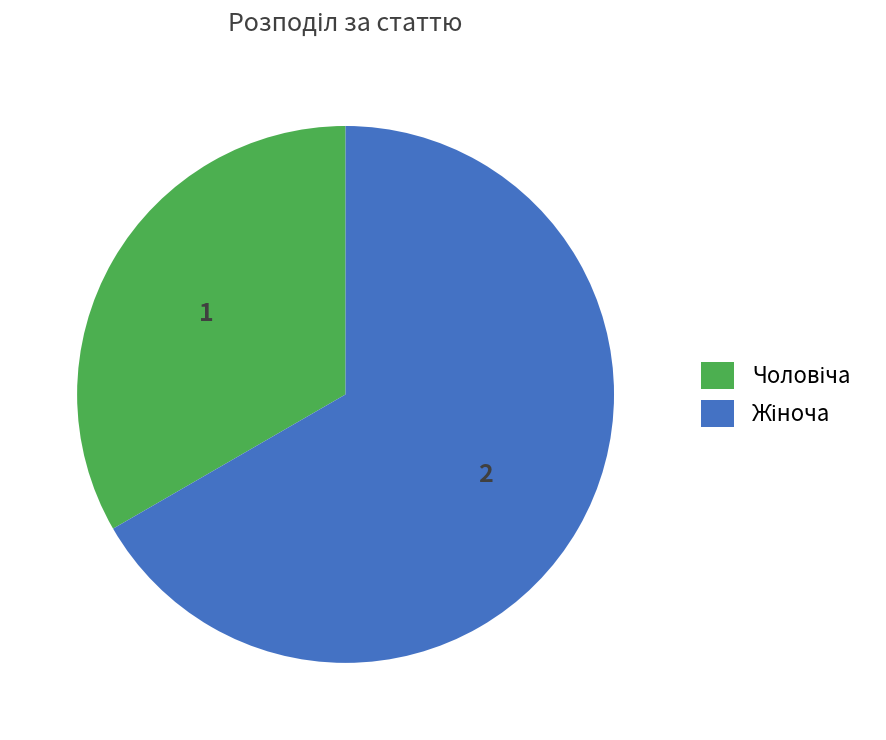

Is there a majority slice in this chart?

Yes